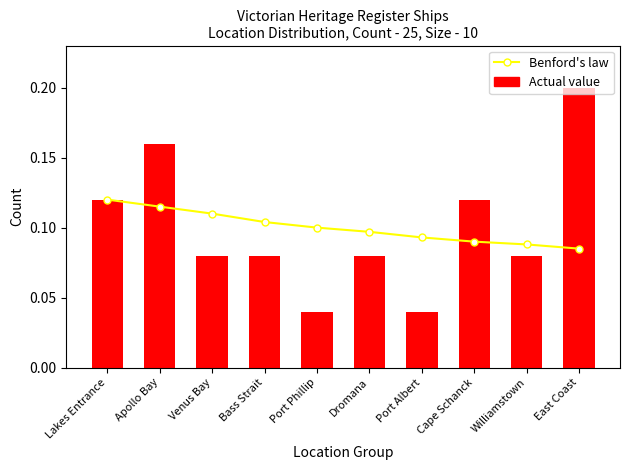

Where is Benford's law nearest to the value 0?

East Coast